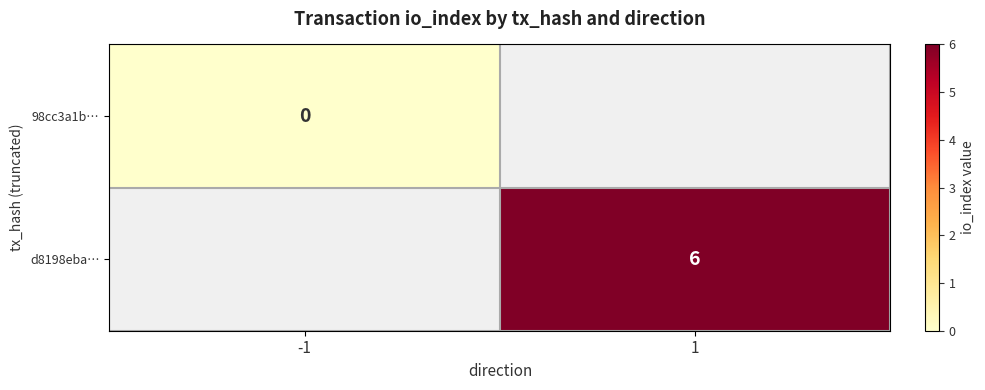

Is the value of d8198eba… at 1 greater than the value of 98cc3a1b… at -1?

Yes